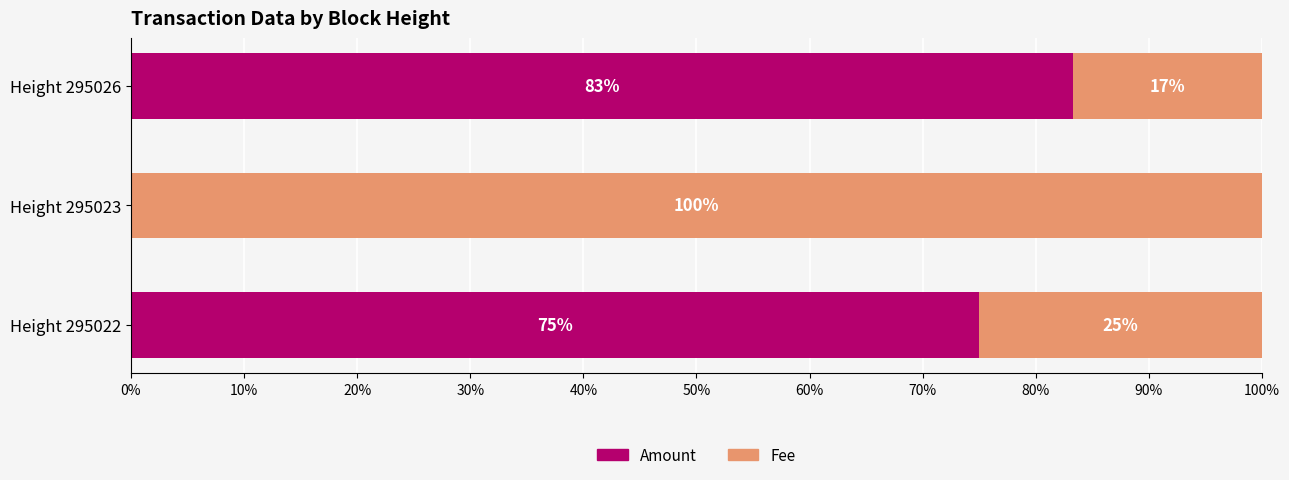

How many values in Amount are above zero?

2